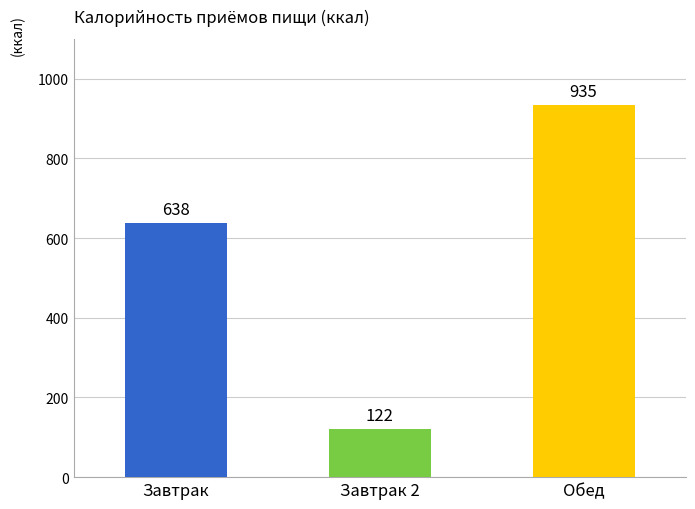

Approximately how many times larger is the value at Обед compared to Завтрак?

1.5